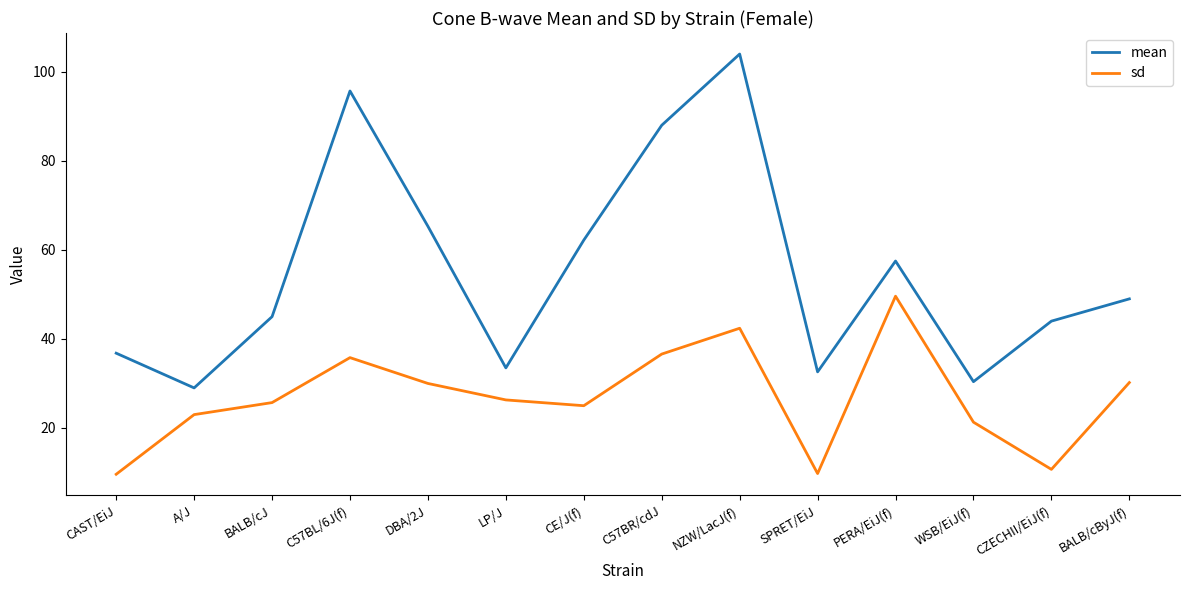

Between CAST/EiJ and NZW/LacJ(f), which series saw the biggest shift?

mean